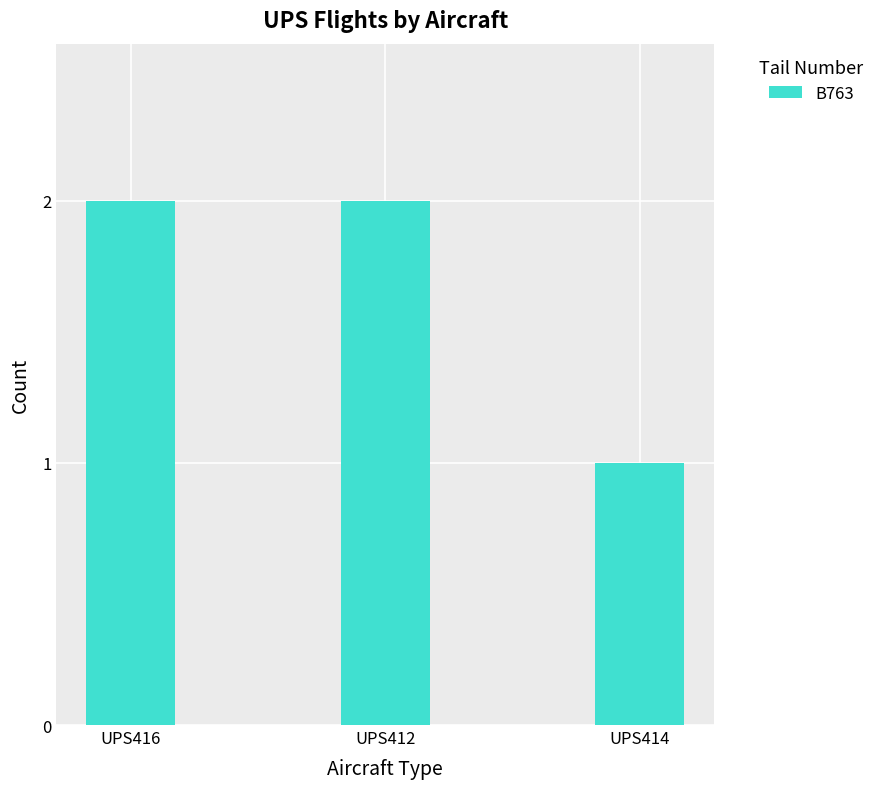

What is the average value?

2